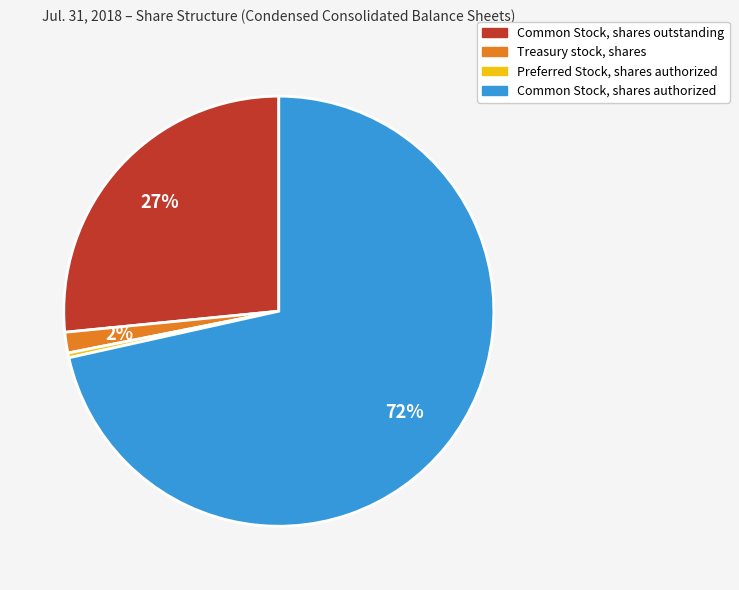

How many slices are in this pie chart?

4